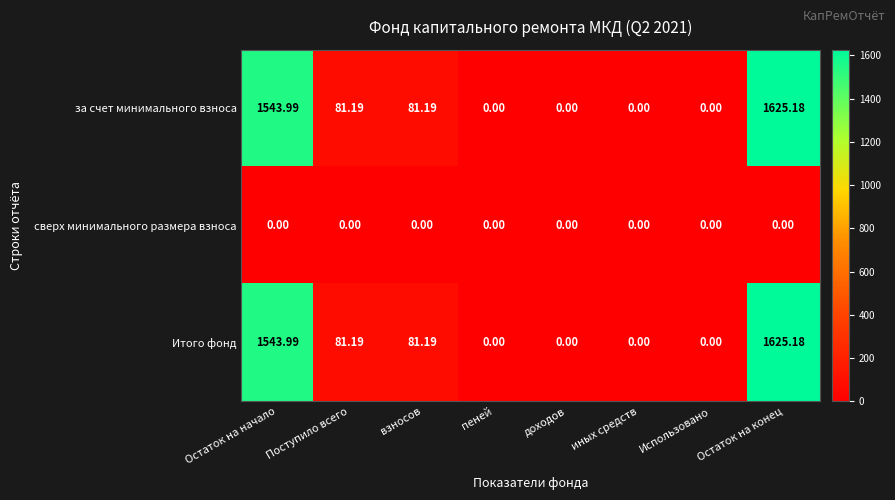

At how many categories does at least one series exceed 1599?

1